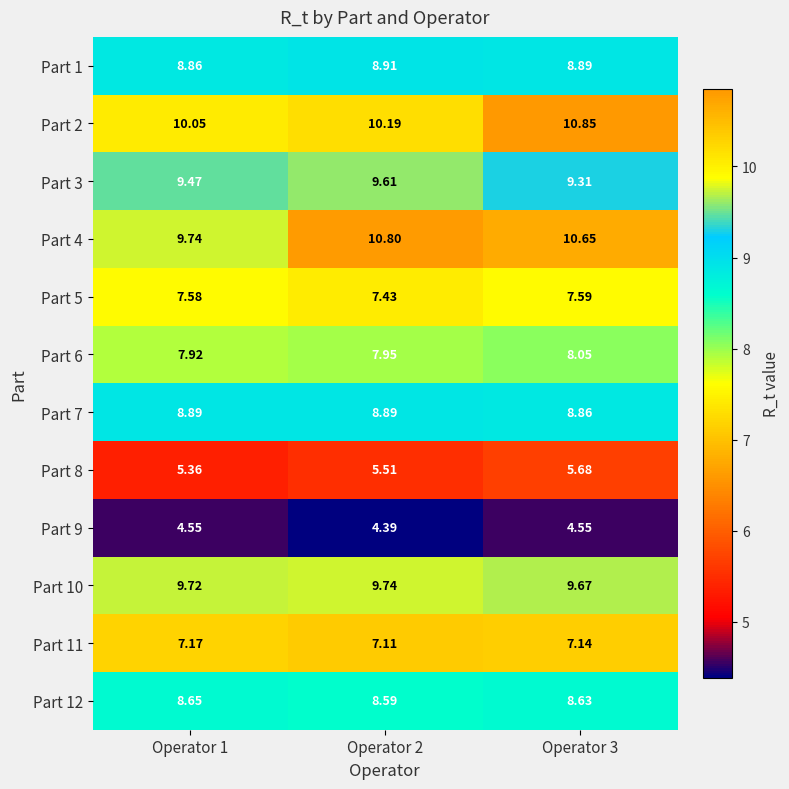

Is the value of Part 5 at Operator 3 greater than the value of Part 8 at Operator 1?

Yes